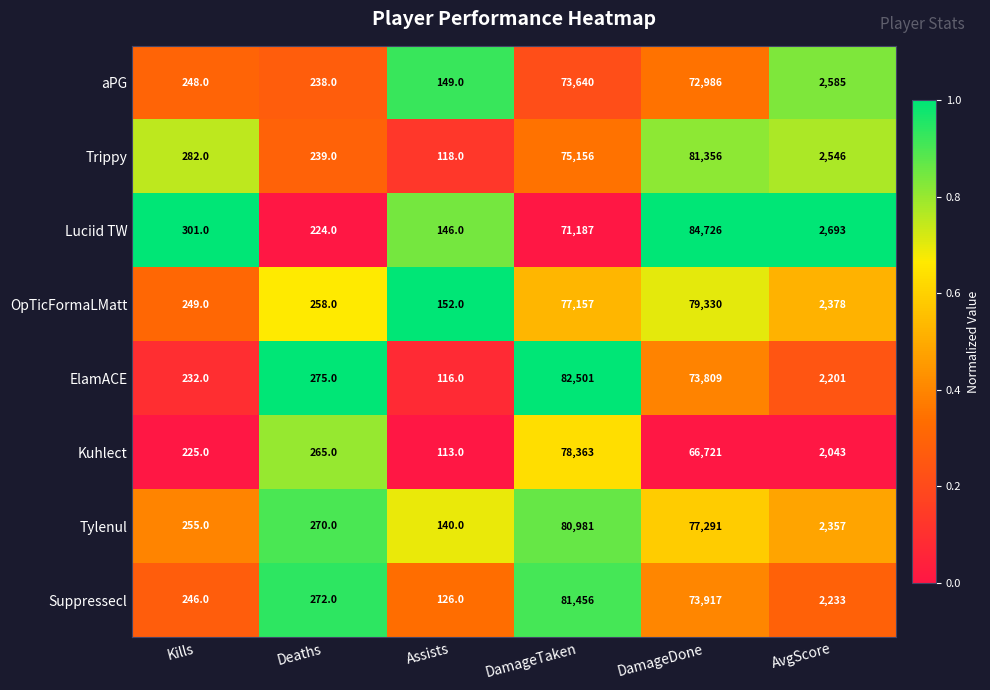

Rank the series at Kills from highest to lowest value.

Luciid TW, Trippy, Tylenul, OpTicFormaLMatt, aPG, Suppressecl, ElamACE, Kuhlect